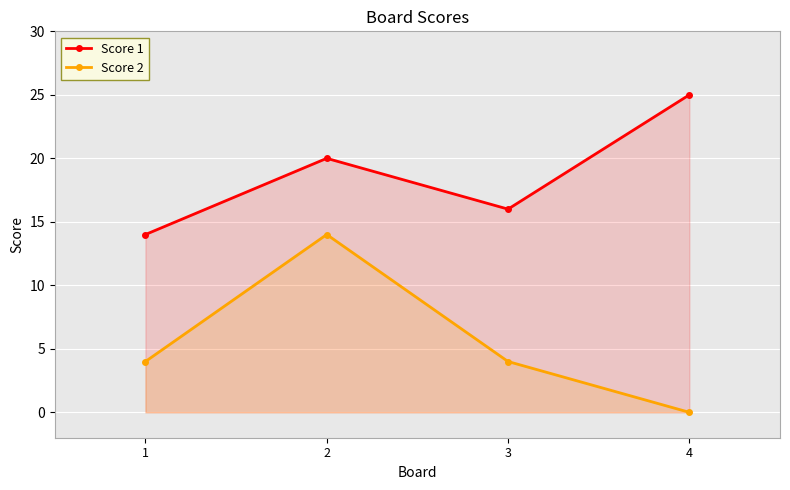

What is the difference between the highest and lowest values at 1?

10